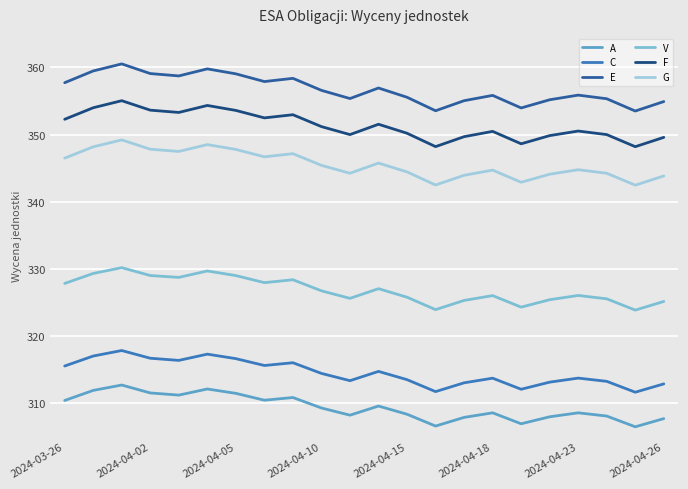

What is the difference between the maximum and minimum values in the V series?

6.3